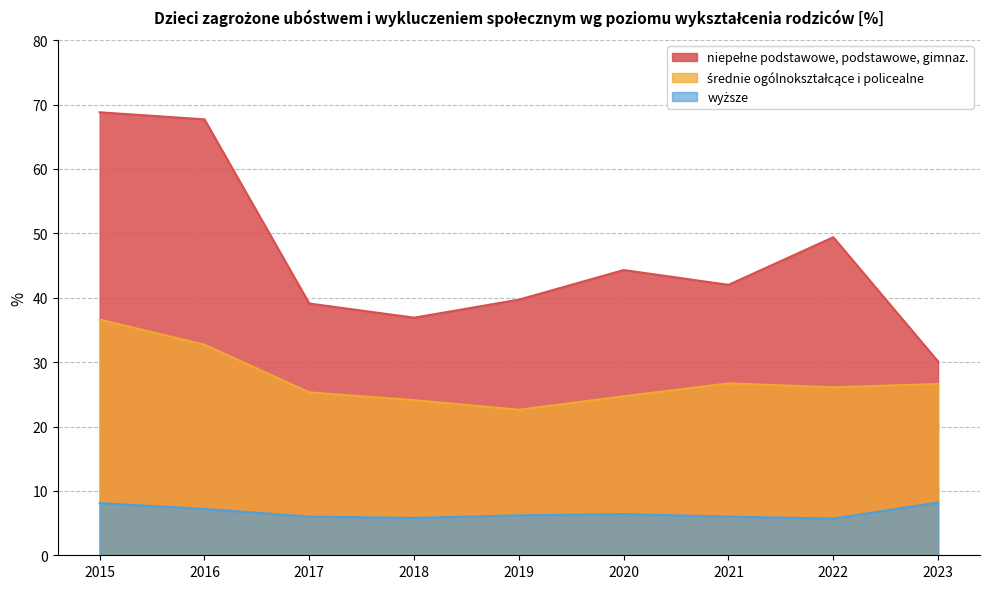

Reading right to left, what are all the values shown in this chart?

niepełne podstawowe, podstawowe, gimnaz.: 2023=30.1	2022=49.4	2021=42.0	2020=44.3	2019=39.7	2018=36.9	2017=39.1	2016=67.7	2015=68.8
średnie ogólnokształcące i policealne: 2023=26.6	2022=26.1	2021=26.7	2020=24.7	2019=22.6	2018=24.1	2017=25.3	2016=32.7	2015=36.6
wyższe: 2023=8.2	2022=5.7	2021=6.0	2020=6.4	2019=6.2	2018=5.8	2017=6.0	2016=7.2	2015=8.1